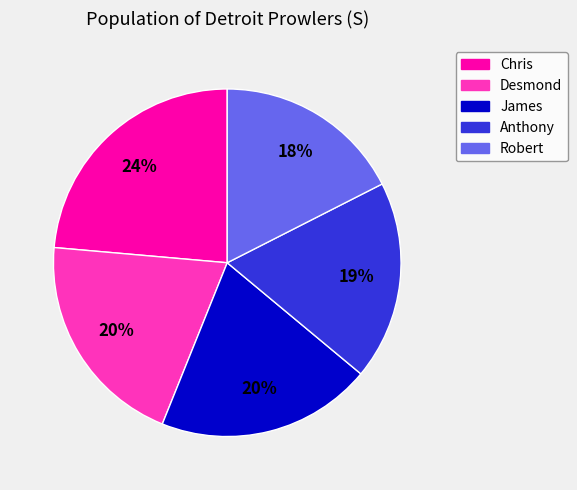

How many slices are in this pie chart?

5